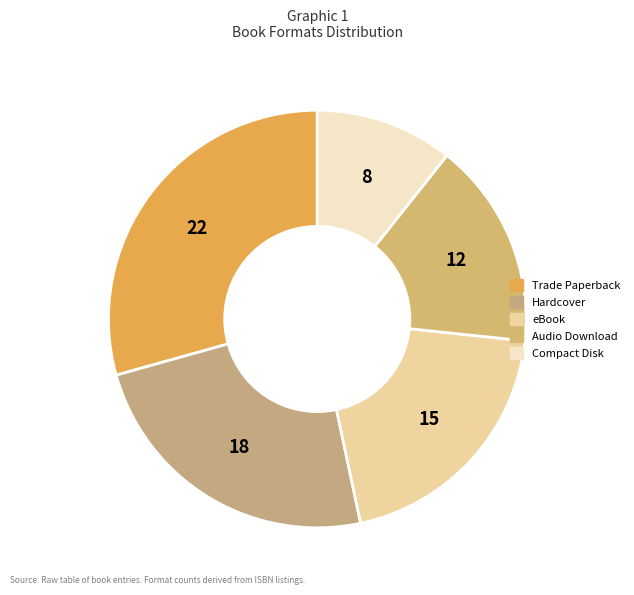

Count the number of slices in the pie.

5